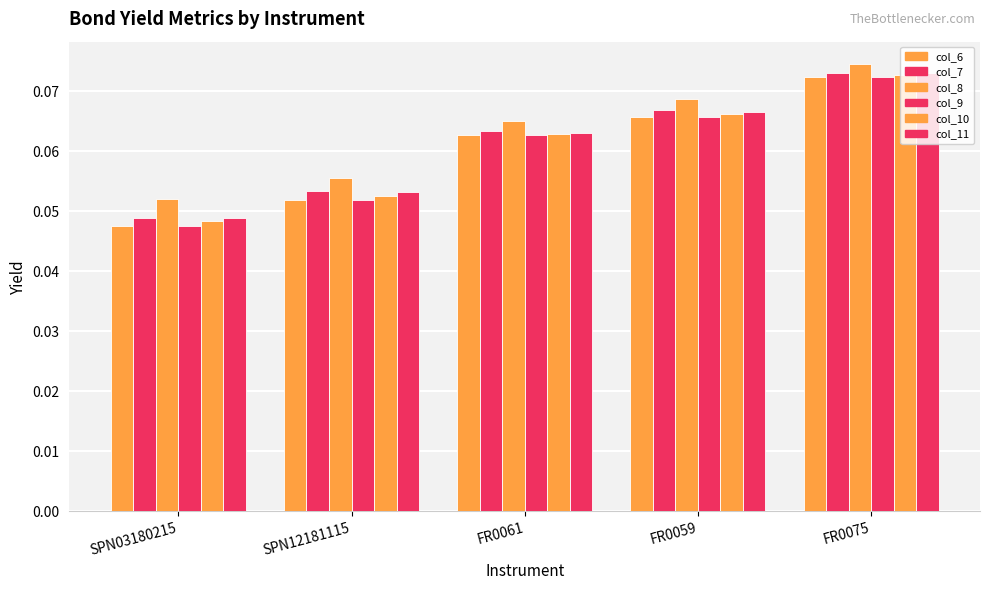

How many bars are there in total?

30